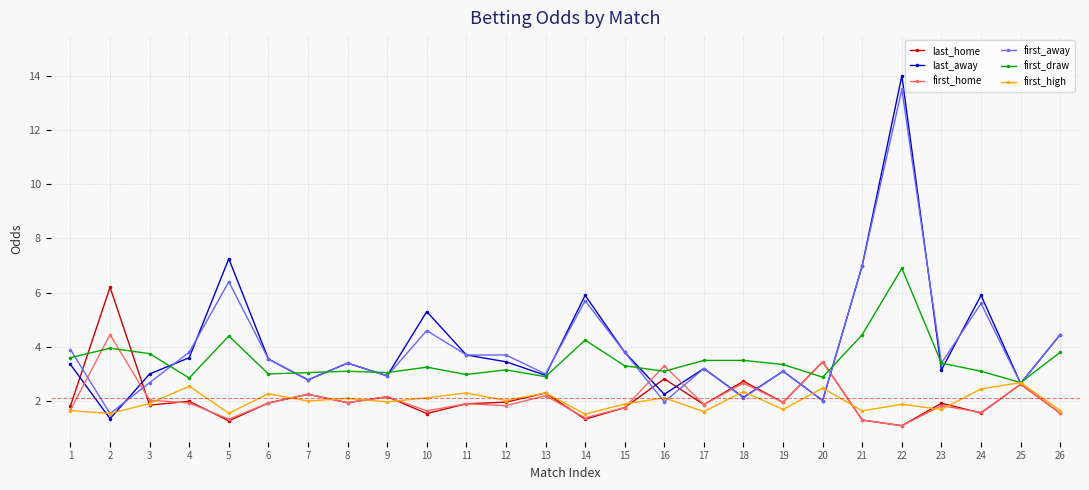

Does the chart display data point markers on the line(s)?

Yes